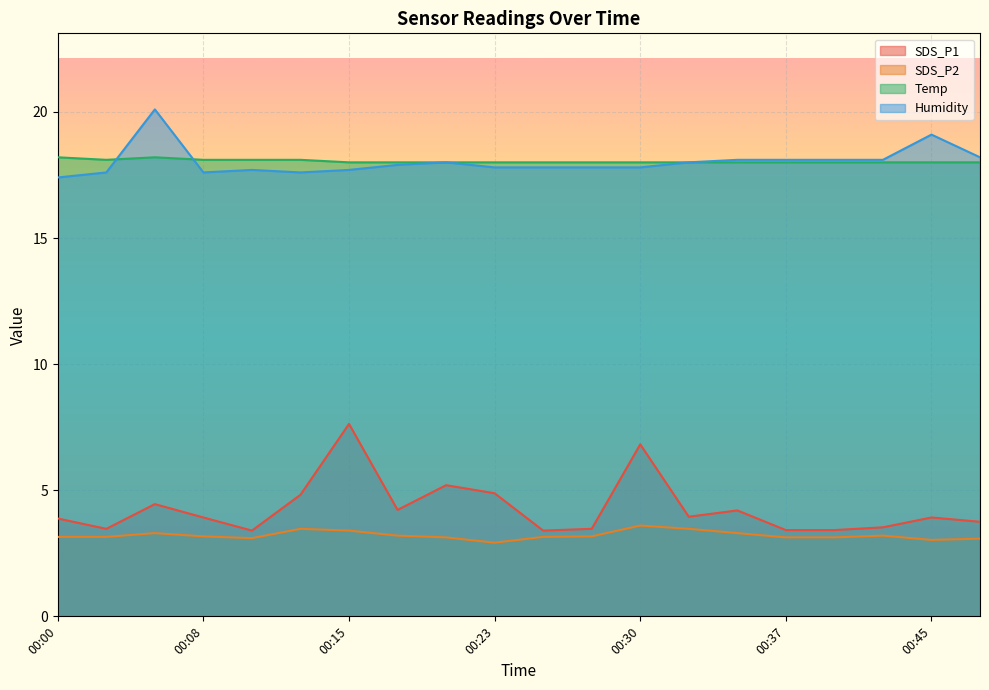

How many series are shown in this chart?

4